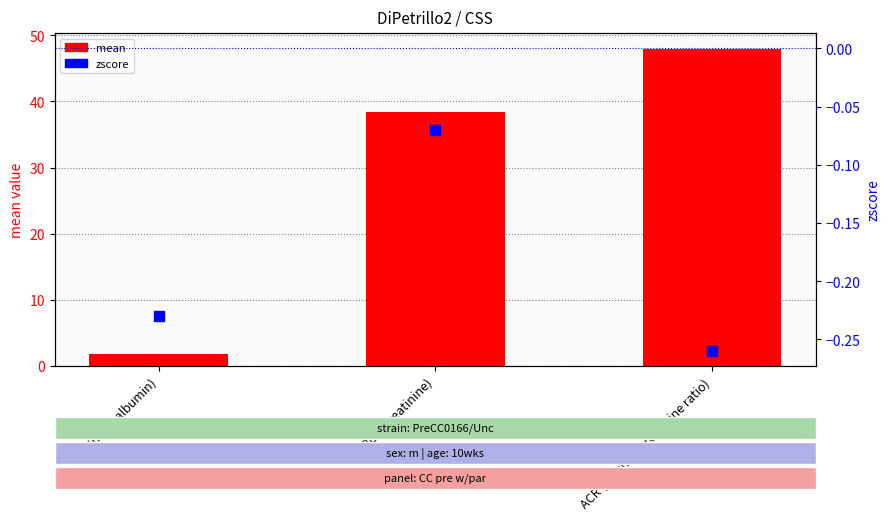

Which series reaches the maximum Y coordinate?

mean